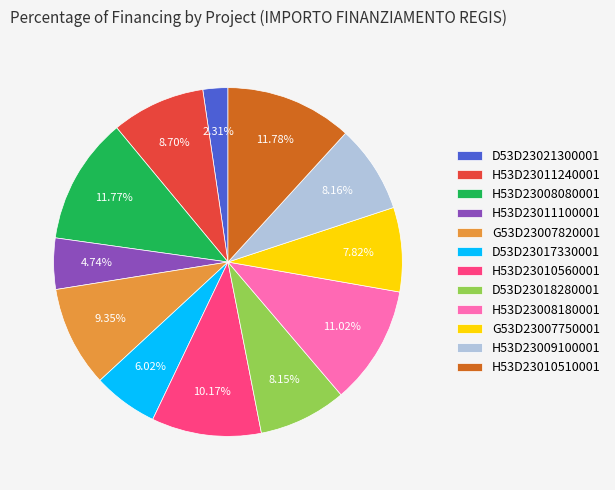

To the nearest percent, what portion does G53D23007820001 represent?

9%